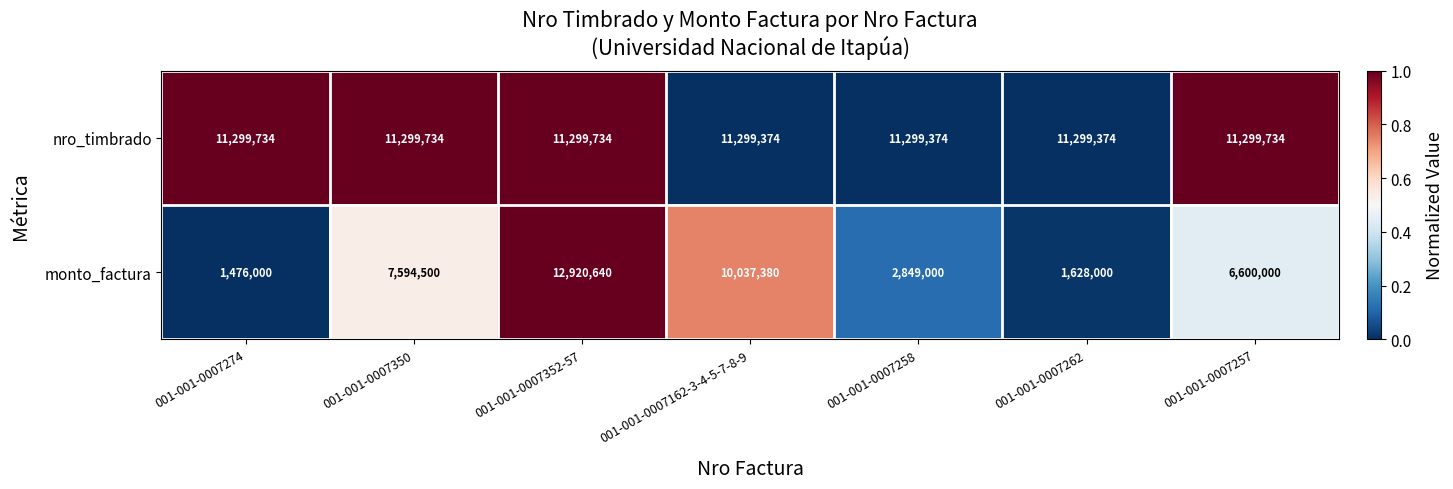

How many data points does each series have?

7